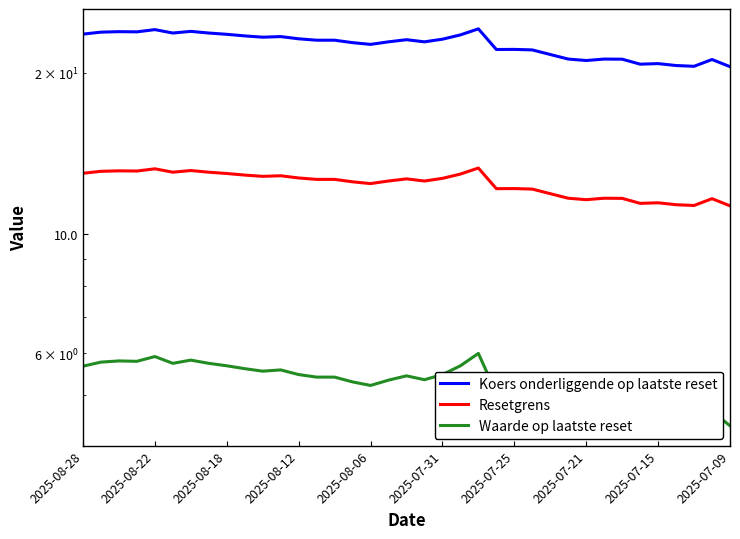

Reading left to right, what are all the values shown in this chart?

Koers onderliggende op laatste reset: 23.6	23.8	23.9	23.8	24.1	23.7	23.9	23.7	23.6	23.4	23.3	23.4	23.1	23.0	23.0	22.8	22.6	22.8	23.1	22.8	23.1	23.5	24.1	22.1	22.1	22.1	21.6	21.2	21.1	21.2	21.2	20.8	20.8	20.6	20.6	21.2	20.5
Resetgrens: 13.0	13.1	13.1	13.1	13.2	13.0	13.1	13.0	13.0	12.9	12.8	12.8	12.7	12.7	12.7	12.5	12.4	12.6	12.7	12.6	12.7	12.9	13.3	12.2	12.2	12.1	11.9	11.7	11.6	11.7	11.7	11.4	11.4	11.3	11.3	11.6	11.3
Waarde op laatste reset: 5.7	5.8	5.8	5.8	5.9	5.7	5.8	5.7	5.7	5.6	5.5	5.6	5.5	5.4	5.4	5.3	5.2	5.3	5.4	5.3	5.5	5.7	6.0	5.0	5.1	5.0	4.8	4.7	4.6	4.7	4.7	4.5	4.5	4.4	4.4	4.7	4.4